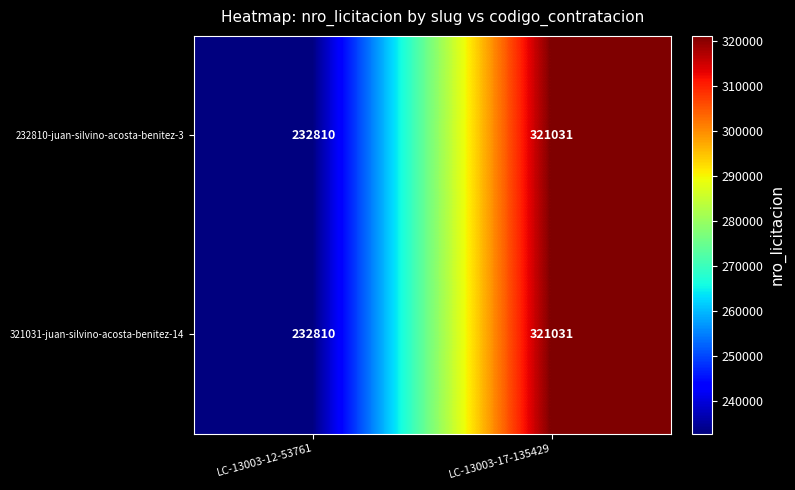

What is the highest value of the 232810-juan-silvino-acosta-benitez-3 series?

321031